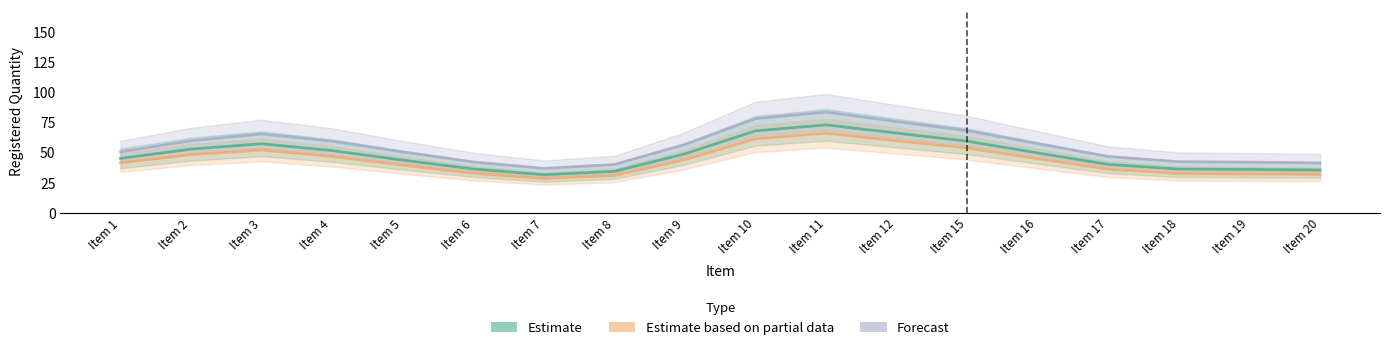

What is the minimum value for Estimate based on partial data?

28.7